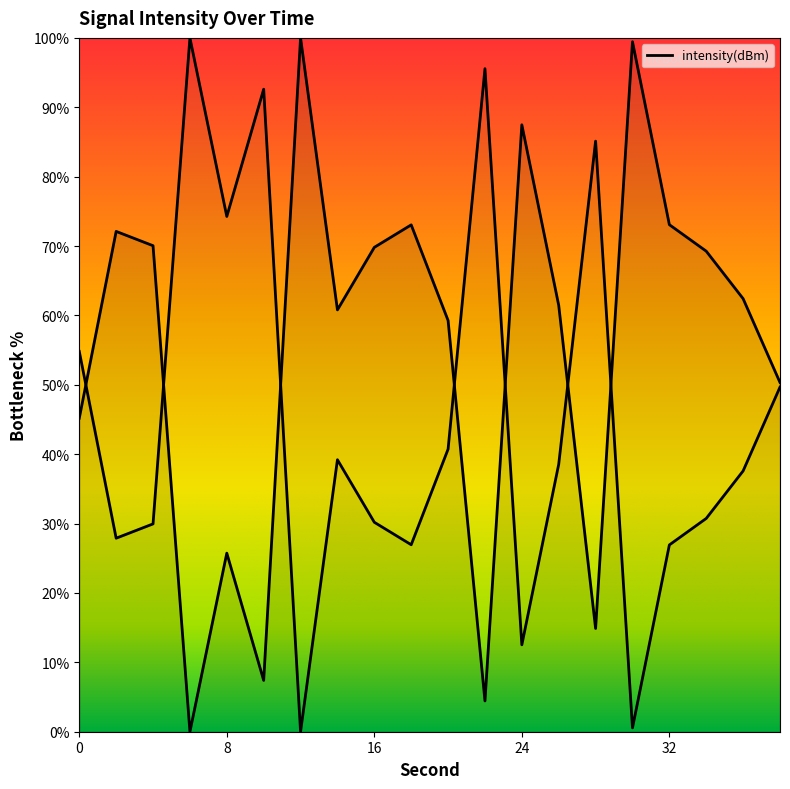

The chart shows a value of 19.9 at 34. True or false?

False